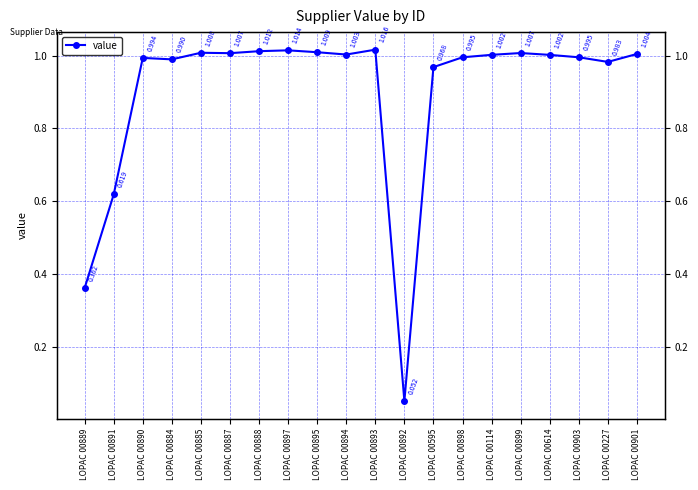

Reading left to right, list all the values displayed in this chart.

0.4	0.6	1.0	1.0	1.0	1.0	1.0	1.0	1.0	1.0	1.0	0.1	1.0	1.0	1.0	1.0	1.0	1.0	1.0	1.0